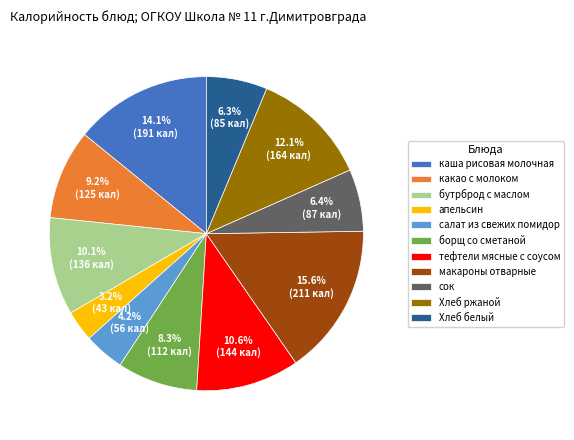

Is there any slice that represents more than half of the pie?

No